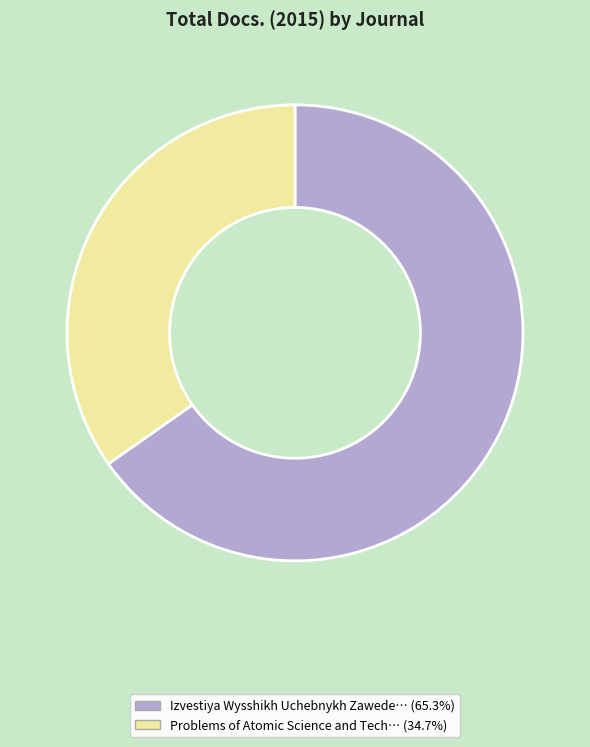

Is there any slice that represents more than half of the pie?

Yes